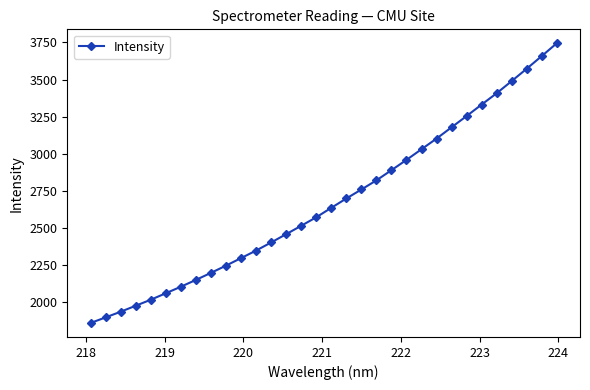

How many lines are shown in the chart?

1